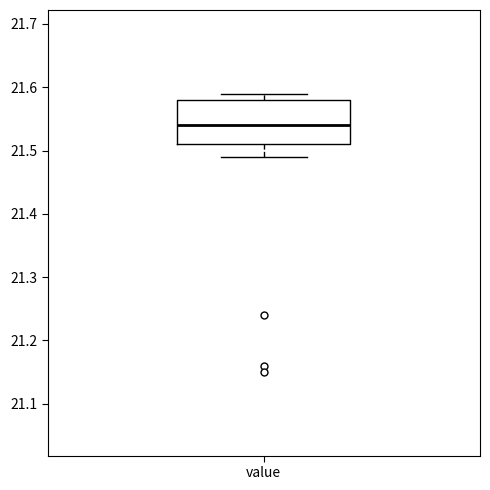

Read this box plot against the y-axis: the position of the median line, the range covered by the box, and the ends of both whiskers. The values are not printed on the chart, so give them approximately, as read against the axis.

median 21.54, box 21.51 to 21.58, whiskers 21.49 to 21.59